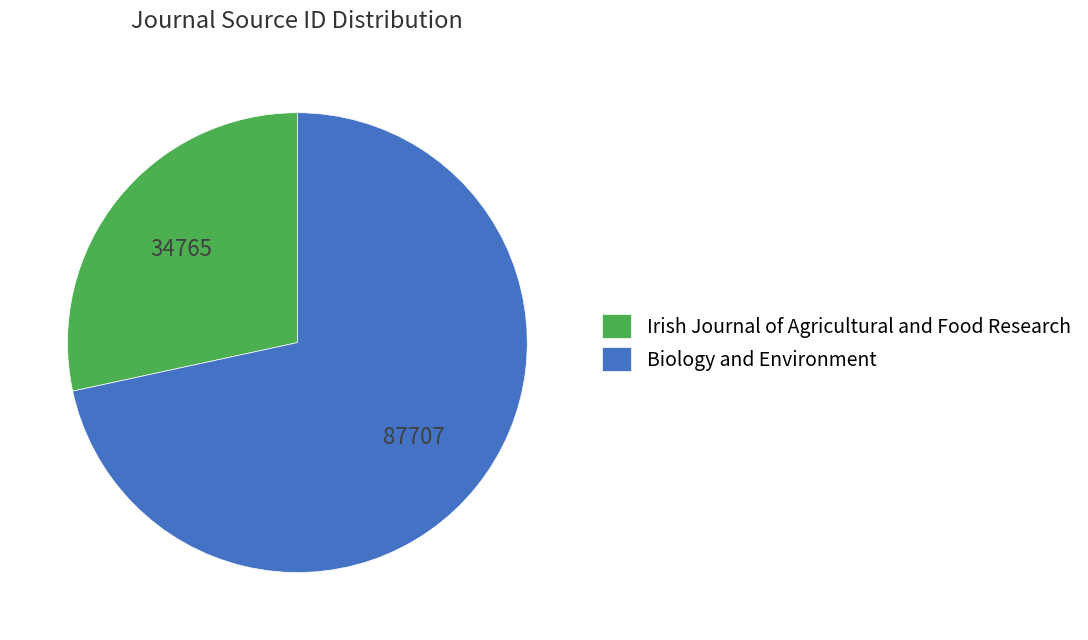

Rank the categories by value from highest to lowest.

Biology and Environment, Irish Journal of Agricultural and Food Research